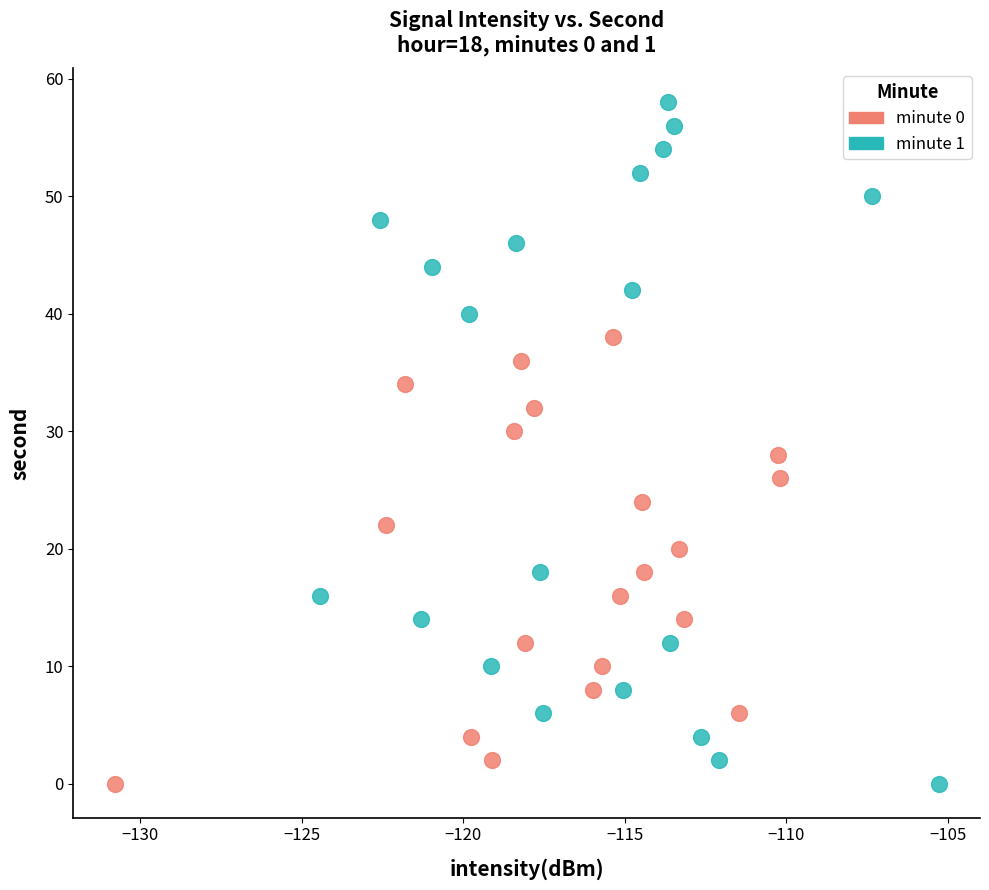

Which series contains the highest Y value?

minute 1